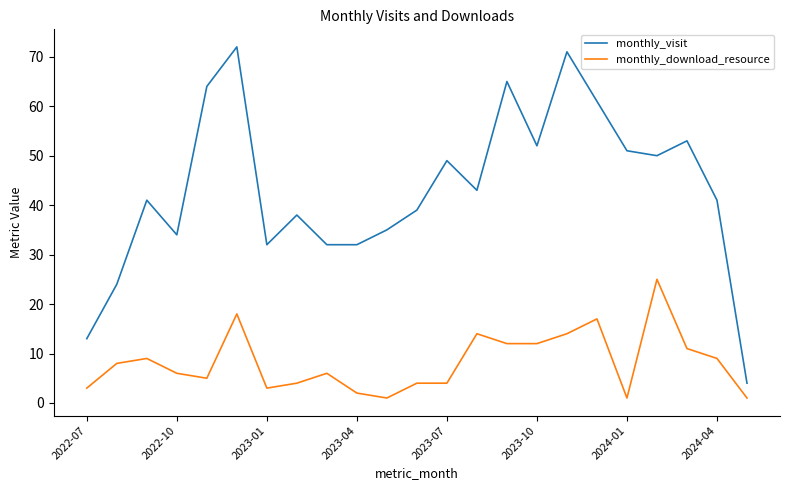

What is the difference between the maximum and minimum values in the monthly_visit series?

68